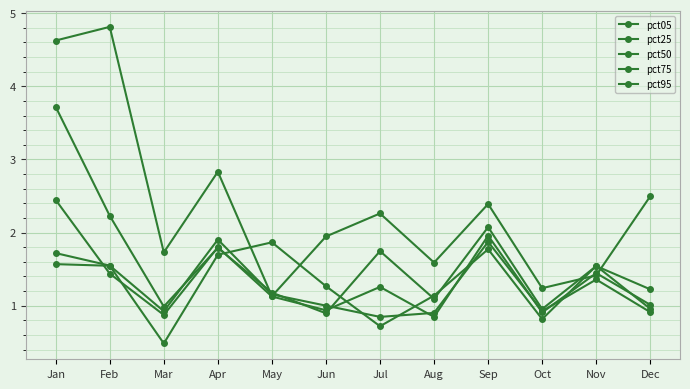

Does the chart have visible grid lines?

Yes